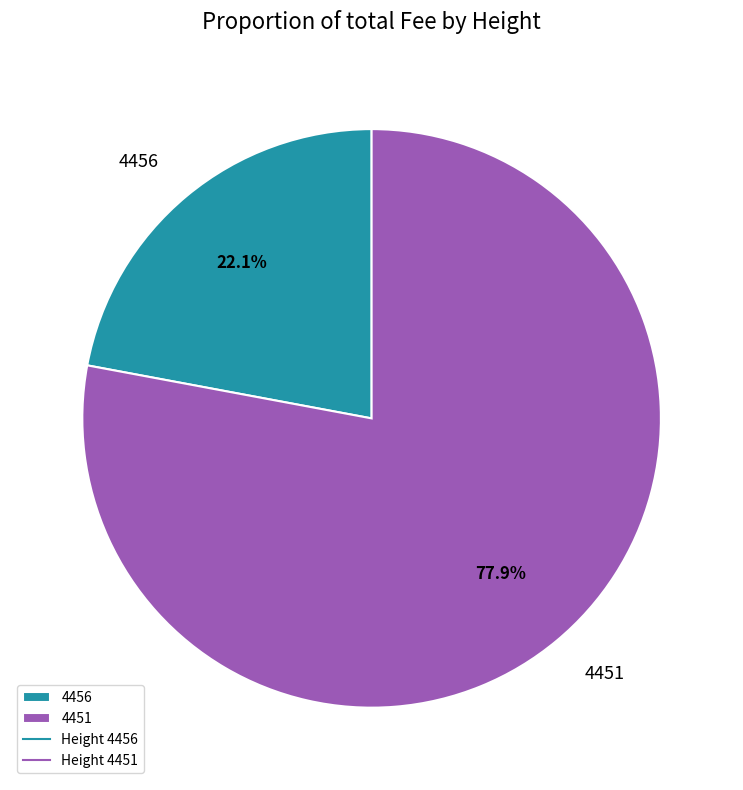

Does 4456 account for over 50% of the chart?

No